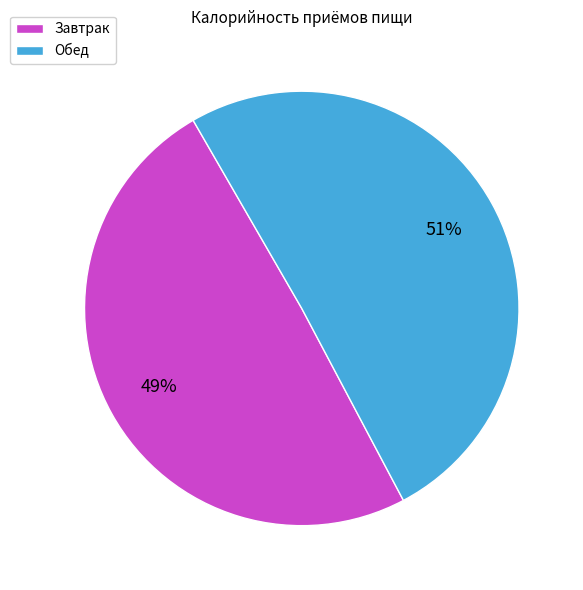

To the nearest percent, what is the combined percentage of Завтрак and Обед?

100%